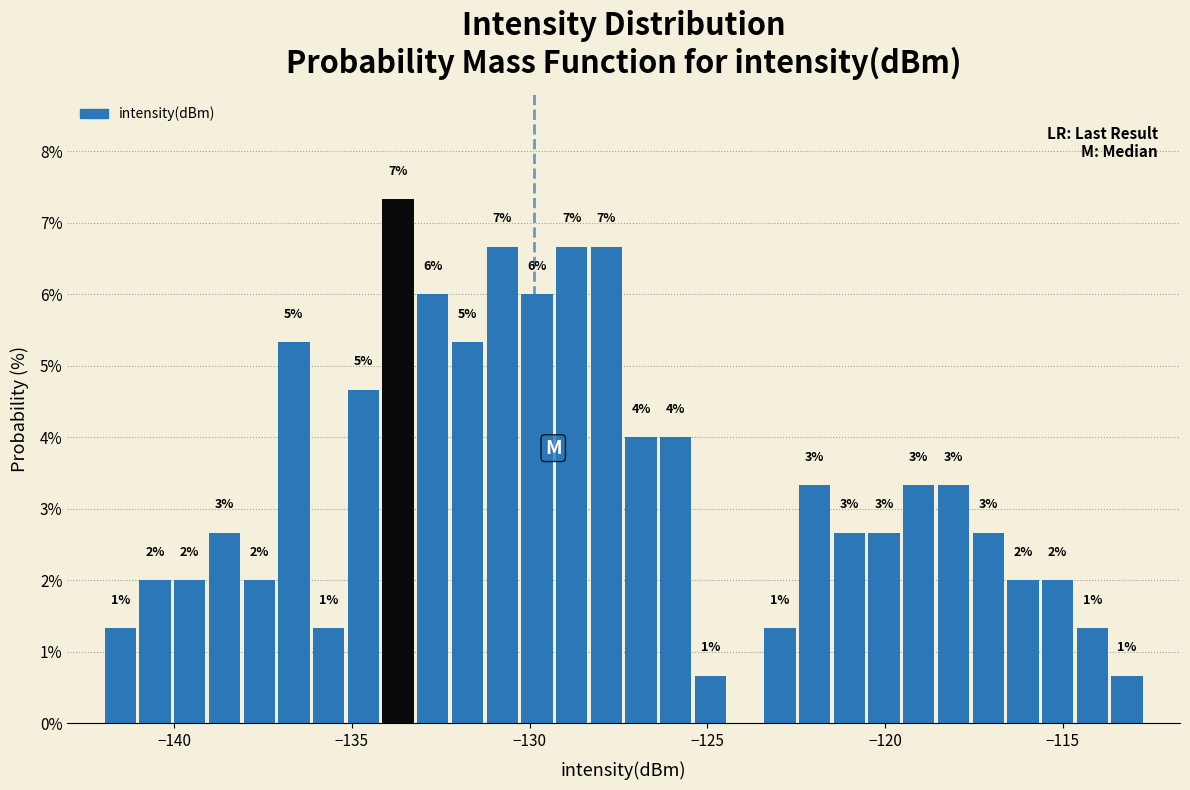

Read against the x-axis, roughly where is the centre of the tallest bar?

-133.5